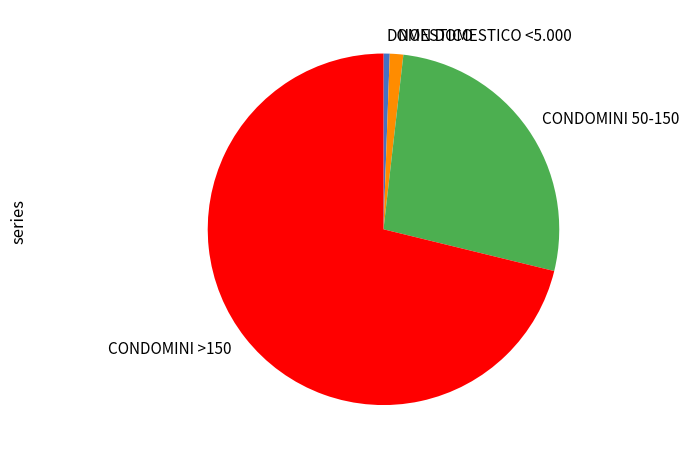

Which category has the smallest portion of the pie?

DOMESTICO